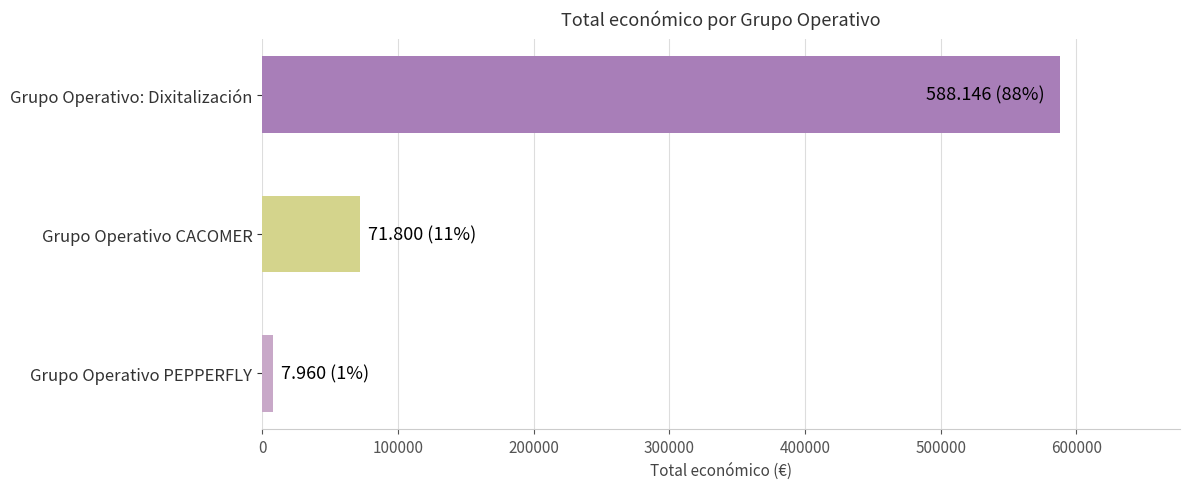

What value does the data have at Grupo Operativo: Dixitalización, to the nearest 10?

588150